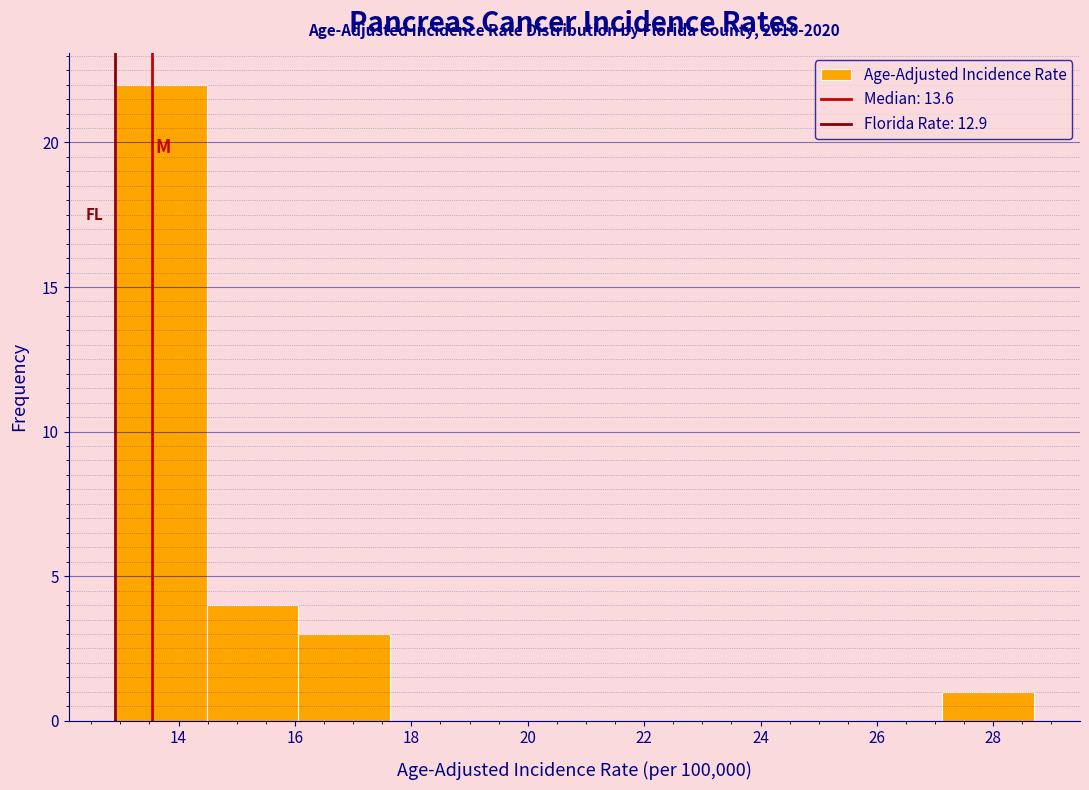

Over which range of the x-axis is the bar tallest?

12.90 to 14.48